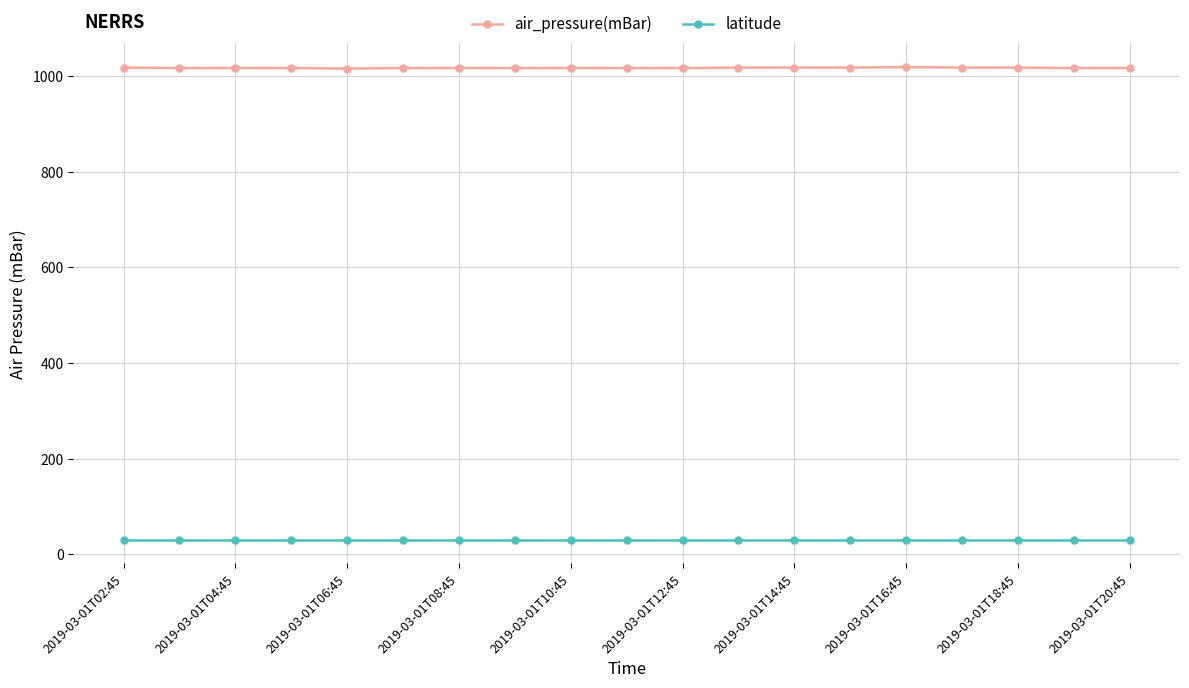

What is the average value of the latitude series?

30.4